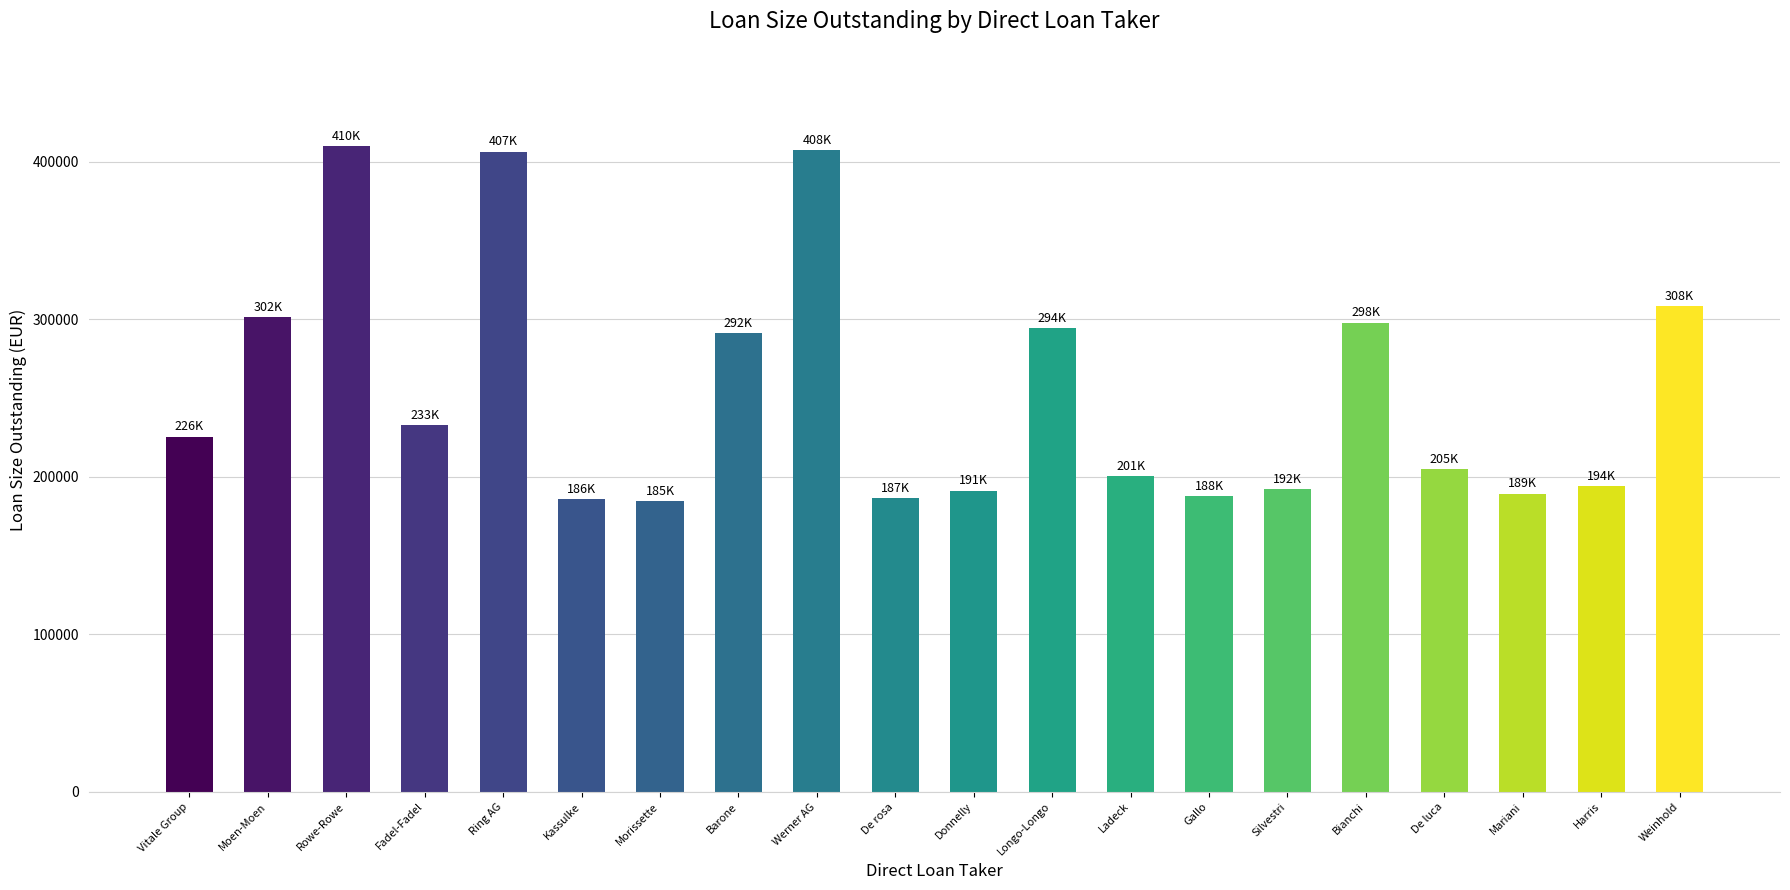

What is the value of the 4th bar from the left?

233049